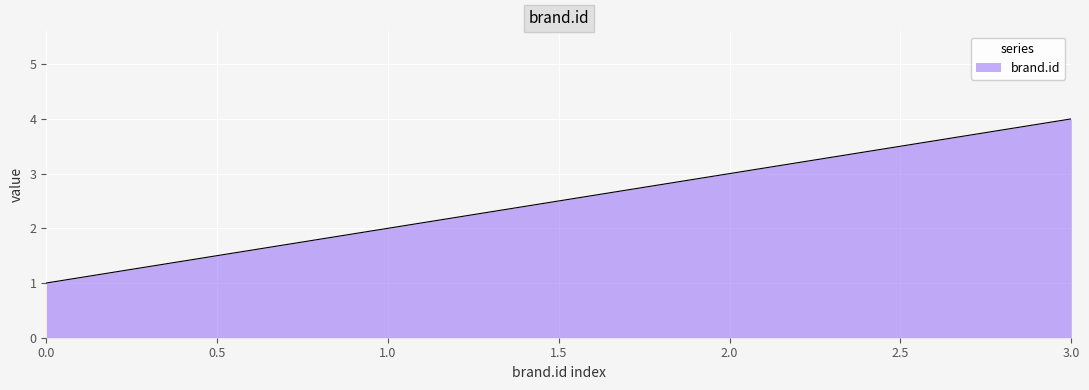

What is the minimum value shown in the chart?

1.0